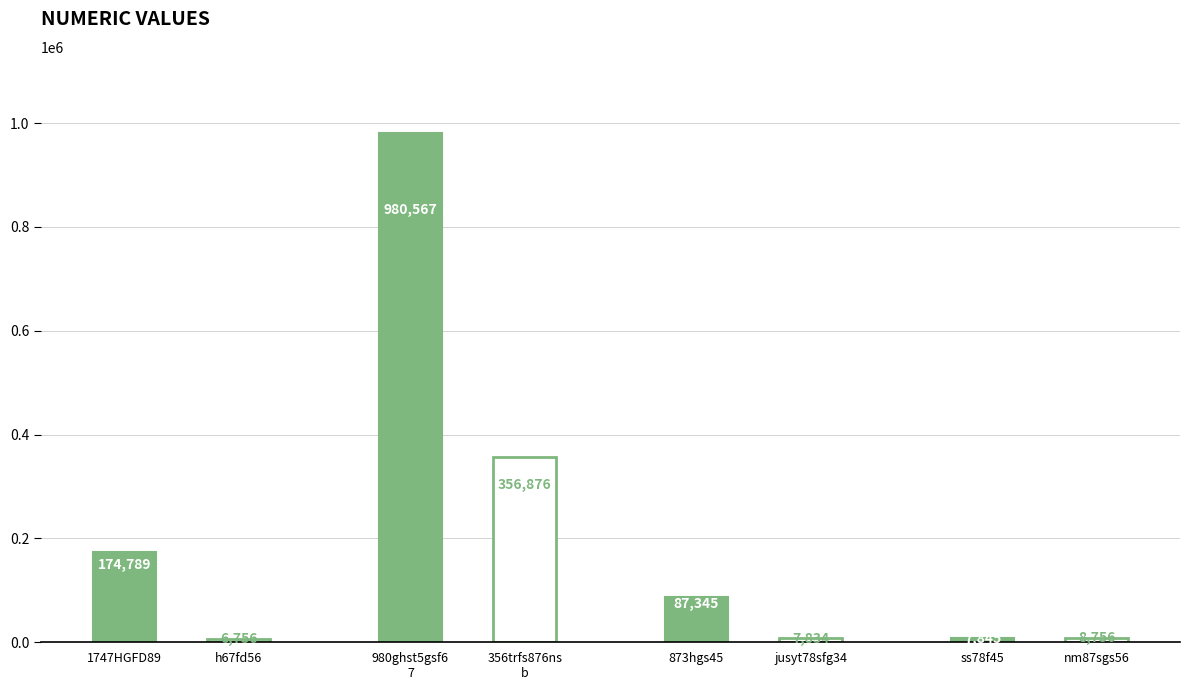

List the labels in order of value, largest first.

980ghst5gsf67, 356trfs876nsb, 1747HGFD89, 873hgs45, nm87sgs56, ss78f45, jusyt78sfg34, h67fd56